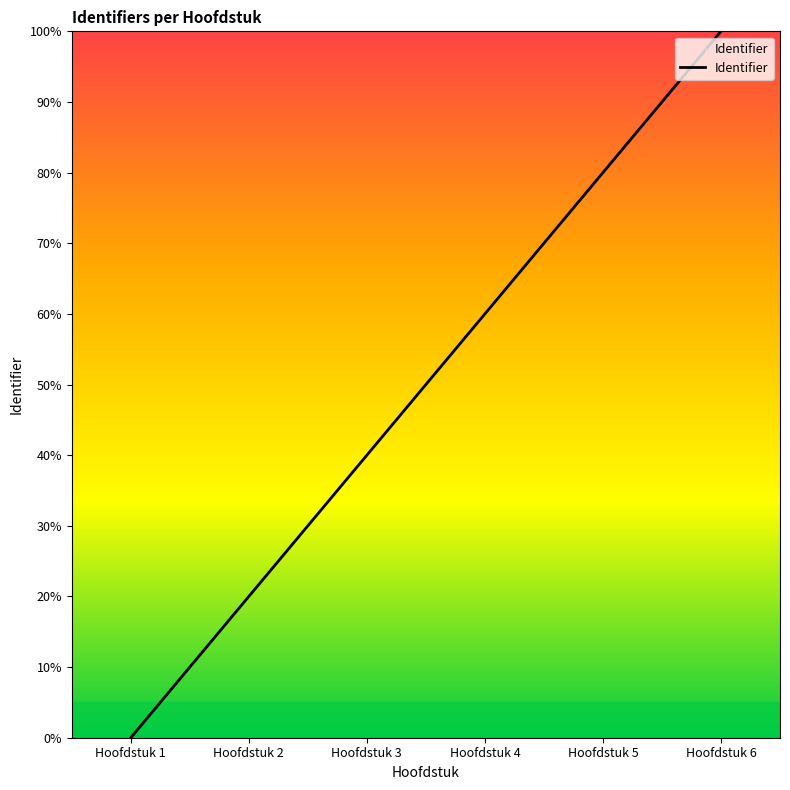

What is the ratio of the value at Hoofdstuk 5 to the value at Hoofdstuk 4?

1.3